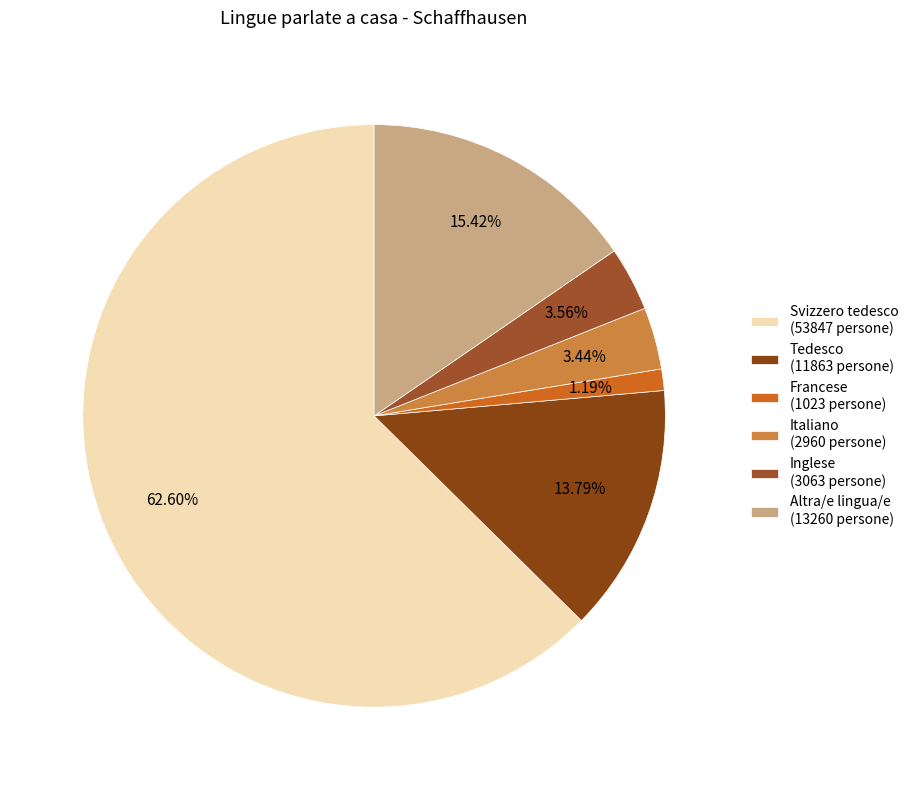

To the nearest percent, what percentage of the pie is Svizzero tedesco?

63%